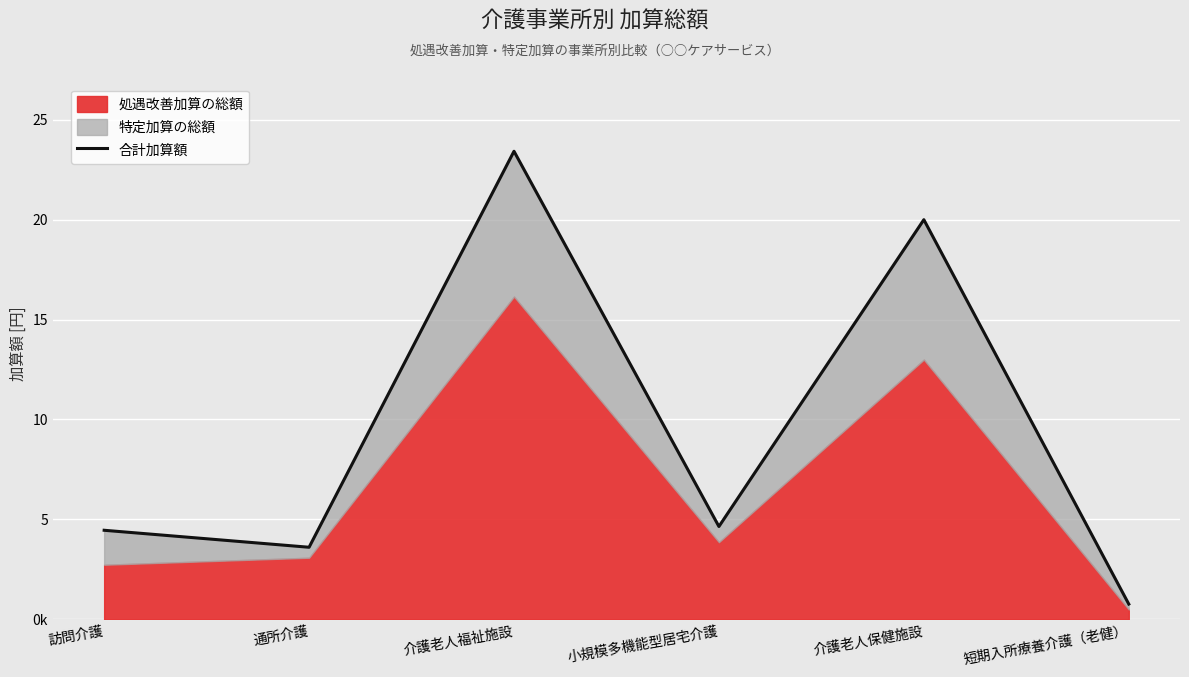

Rank the categories by value from highest to lowest.

介護老人福祉施設, 介護老人保健施設, 小規模多機能型居宅介護, 訪問介護, 通所介護, 短期入所療養介護（老健）